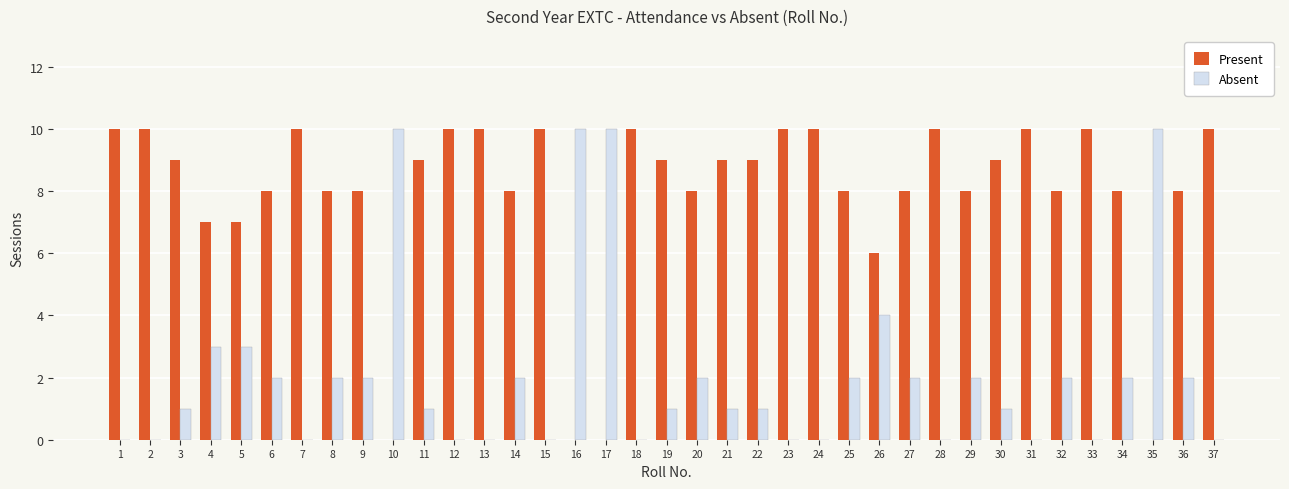

What is the highest value of the Absent series?

10